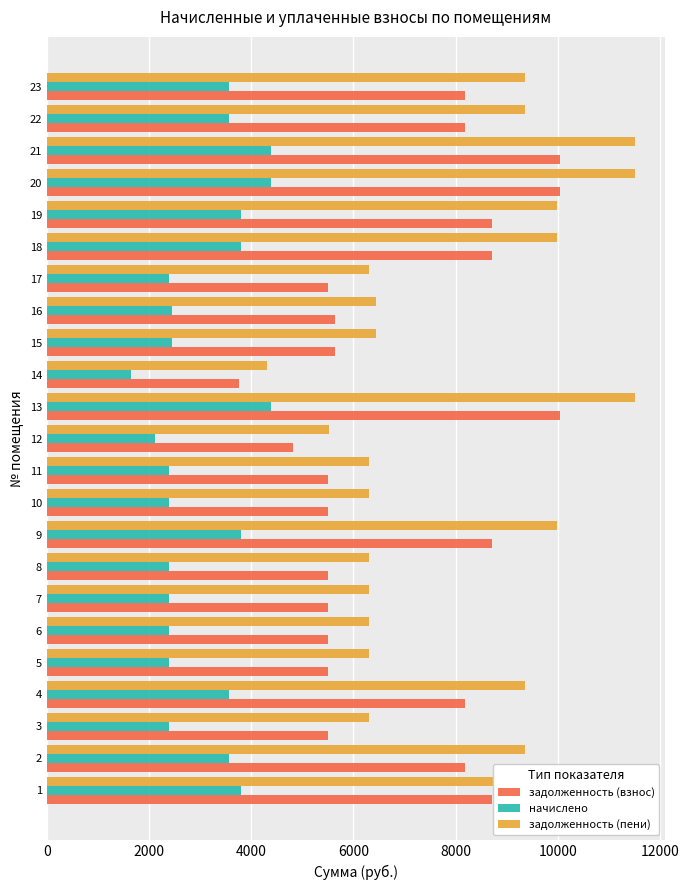

Rank the series at 1 from lowest to highest value.

начислено, задолженность (взнос), задолженность (пени)